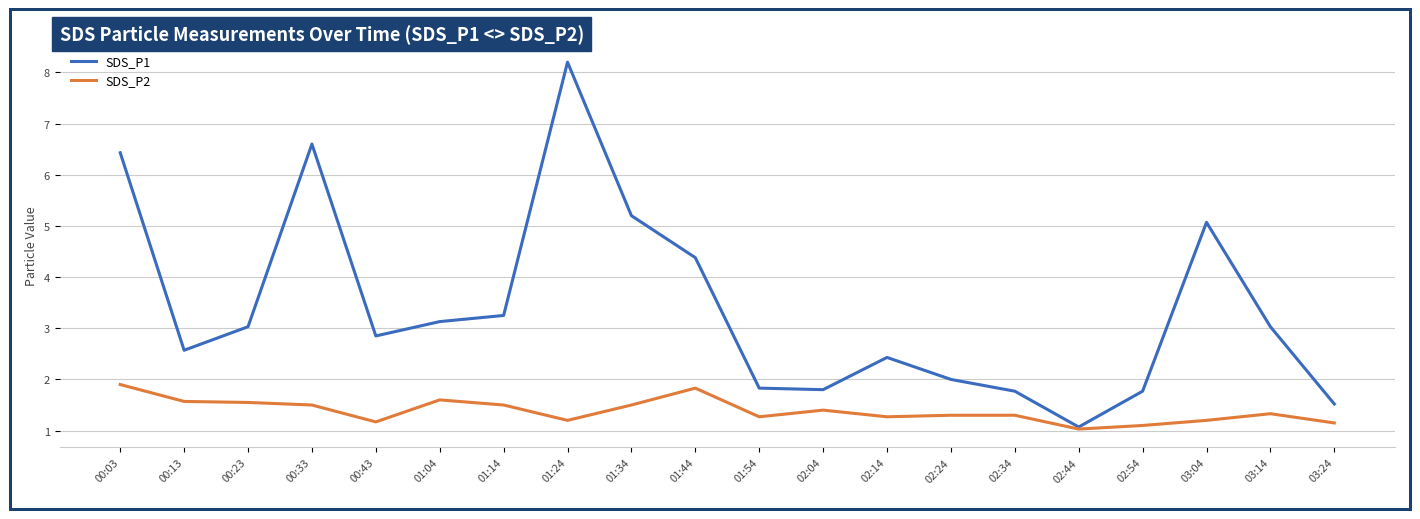

Which category has the lowest value in the SDS_P2 series?

02:44